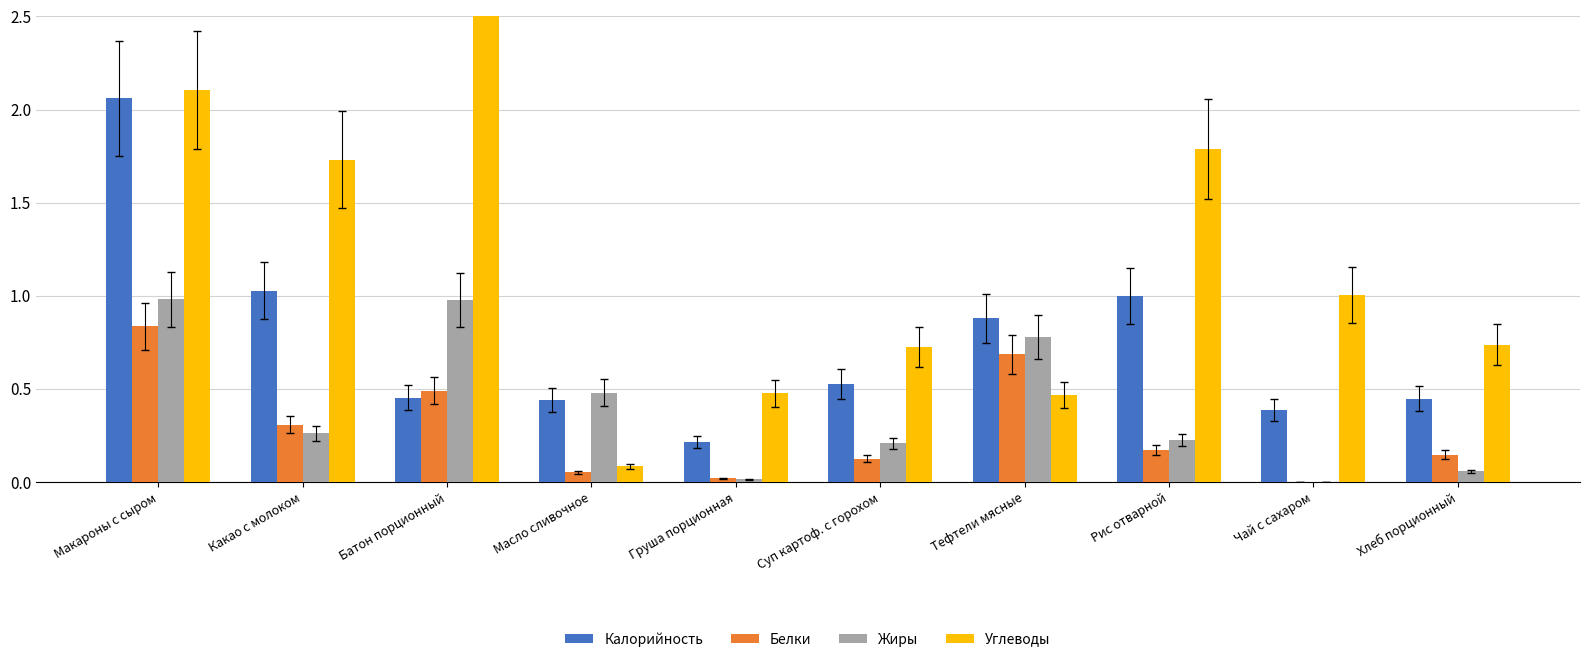

True or false: Жиры has a value of 1.0 at Макароны с сыром.

True